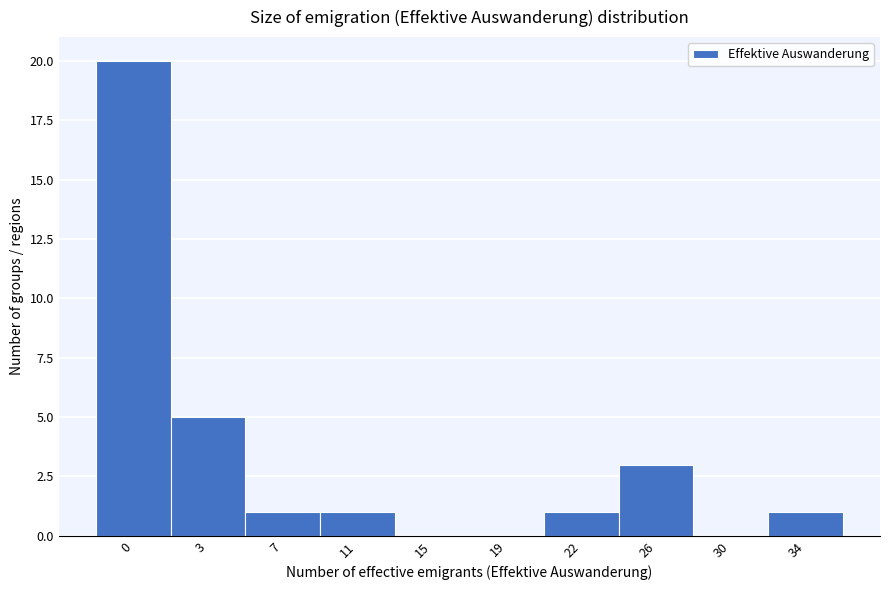

Reading left to right, what are all the values shown in this chart?

0=20	3=5	7=1	11=1	15=0	19=0	22=1	26=3	30=0	34=1